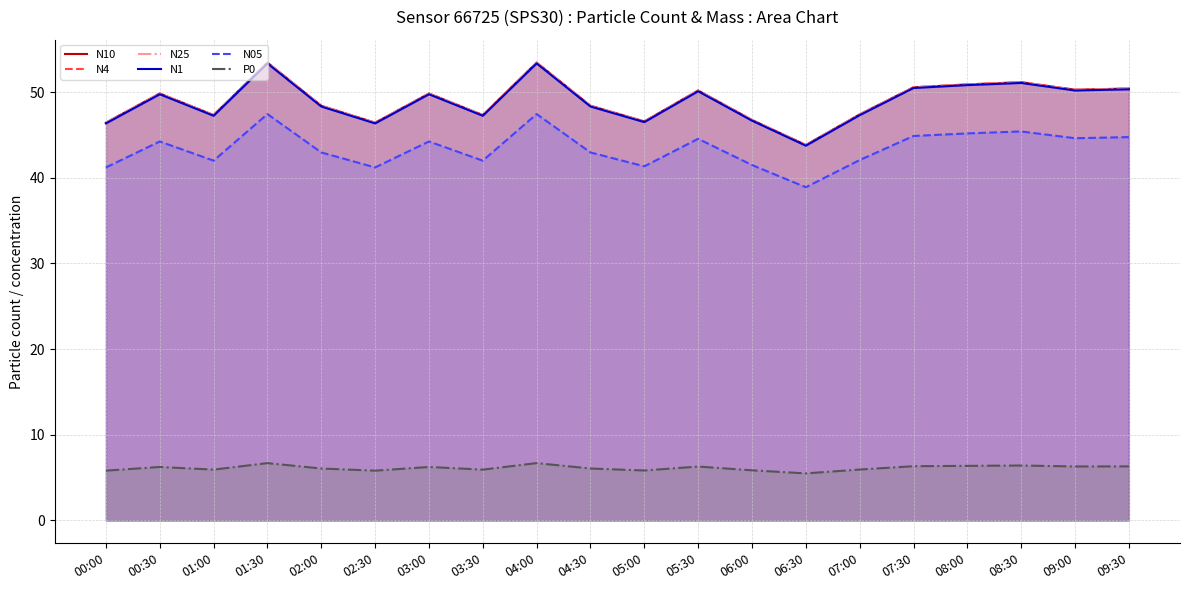

Rank the categories by N4 value from highest to lowest.

01:30, 04:00, 08:30, 08:00, 07:30, 09:30, 09:00, 05:30, 00:30, 03:00, 02:00, 04:30, 07:00, 01:00, 03:30, 06:00, 05:00, 00:00, 02:30, 06:30